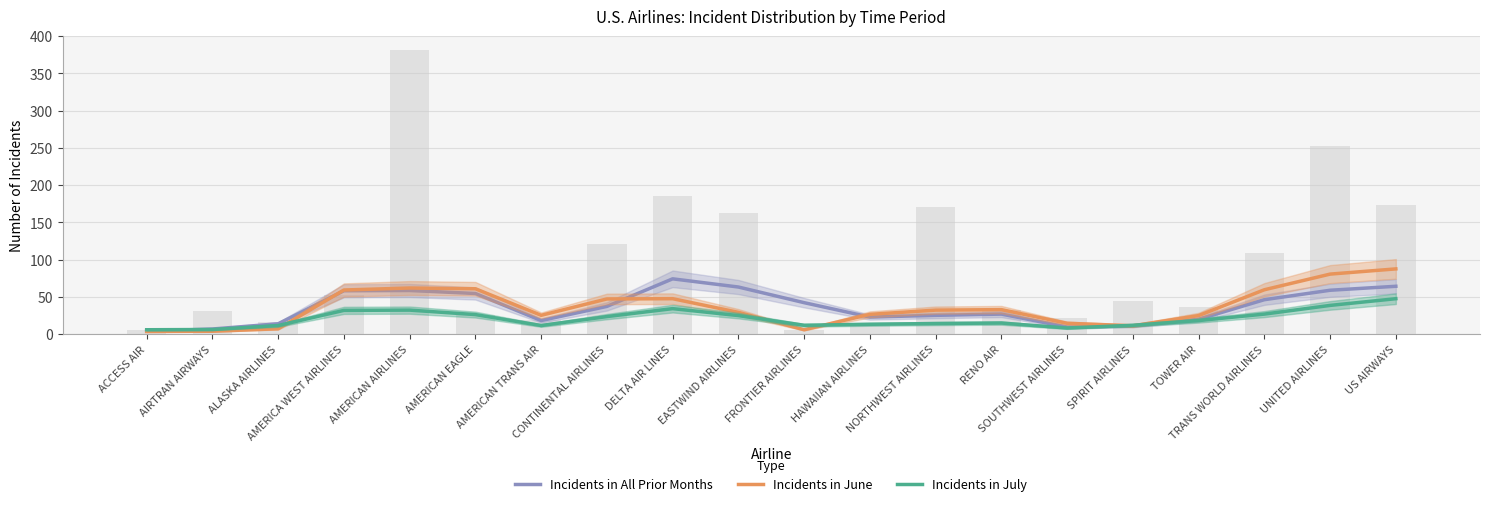

Reading right to left, extract all data points from this chart.

Incidents in All Prior Months: US AIRWAYS=64.3	UNITED AIRLINES=59.0	TRANS WORLD AIRLINES=46.3	TOWER AIR=20.0	SPIRIT AIRLINES=11.0	SOUTHWEST AIRLINES=9.7	RENO AIR=27.0	NORTHWEST AIRLINES=25.3	HAWAIIAN AIRLINES=23.0	FRONTIER AIRLINES=42.3	EASTWIND AIRLINES=63.3	DELTA AIR LINES=74.3	CONTINENTAL AIRLINES=37.3	AMERICAN TRANS AIR=18.3	AMERICAN EAGLE=54.7	AMERICAN AIRLINES=58.7	AMERICA WEST AIRLINES=58.3	ALASKA AIRLINES=14.0	AIRTRAN AIRWAYS=7.0	ACCESS AIR=4.0
Incidents in June: US AIRWAYS=87.7	UNITED AIRLINES=80.7	TRANS WORLD AIRLINES=59.7	TOWER AIR=25.0	SPIRIT AIRLINES=11.3	SOUTHWEST AIRLINES=14.7	RENO AIR=33.0	NORTHWEST AIRLINES=32.3	HAWAIIAN AIRLINES=26.7	FRONTIER AIRLINES=6.0	EASTWIND AIRLINES=29.3	DELTA AIR LINES=47.7	CONTINENTAL AIRLINES=47.3	AMERICAN TRANS AIR=25.3	AMERICAN EAGLE=61.0	AMERICAN AIRLINES=62.0	AMERICA WEST AIRLINES=59.3	ALASKA AIRLINES=7.3	AIRTRAN AIRWAYS=4.0	ACCESS AIR=3.7
Incidents in July: US AIRWAYS=47.7	UNITED AIRLINES=38.7	TRANS WORLD AIRLINES=27.0	TOWER AIR=18.3	SPIRIT AIRLINES=12.0	SOUTHWEST AIRLINES=8.3	RENO AIR=15.0	NORTHWEST AIRLINES=14.3	HAWAIIAN AIRLINES=13.3	FRONTIER AIRLINES=12.0	EASTWIND AIRLINES=25.0	DELTA AIR LINES=34.3	CONTINENTAL AIRLINES=23.7	AMERICAN TRANS AIR=11.7	AMERICAN EAGLE=26.3	AMERICAN AIRLINES=32.3	AMERICA WEST AIRLINES=32.0	ALASKA AIRLINES=11.7	AIRTRAN AIRWAYS=6.3	ACCESS AIR=6.0